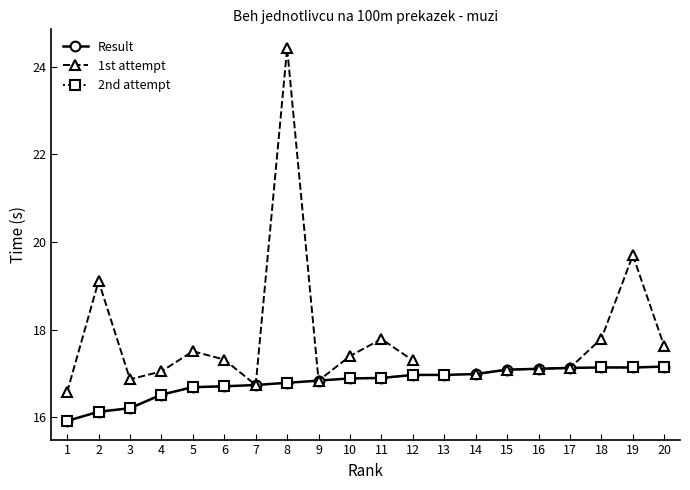

Where is the first local minimum for 1st attempt?

3